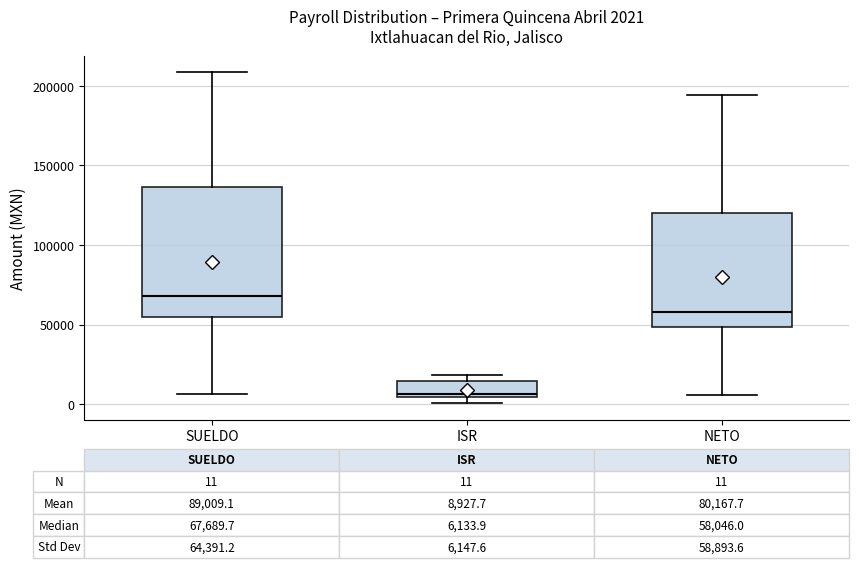

Which box's median line is the highest?

SUELDO